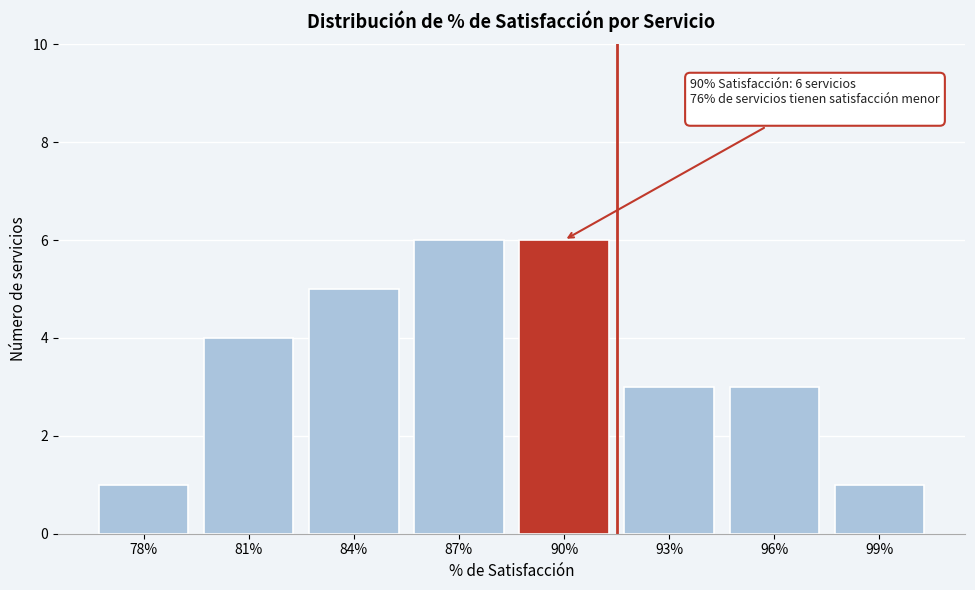

Reading left to right, list all the values displayed in this chart.

1	4	5	6	6	3	3	1